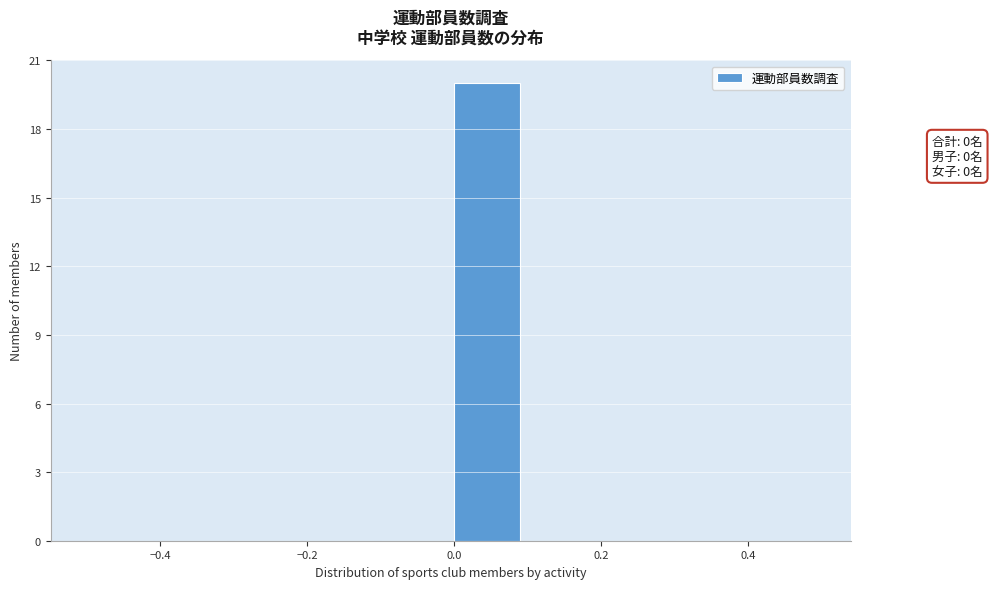

Over which range of the x-axis is the bar tallest?

0.0 to 0.1